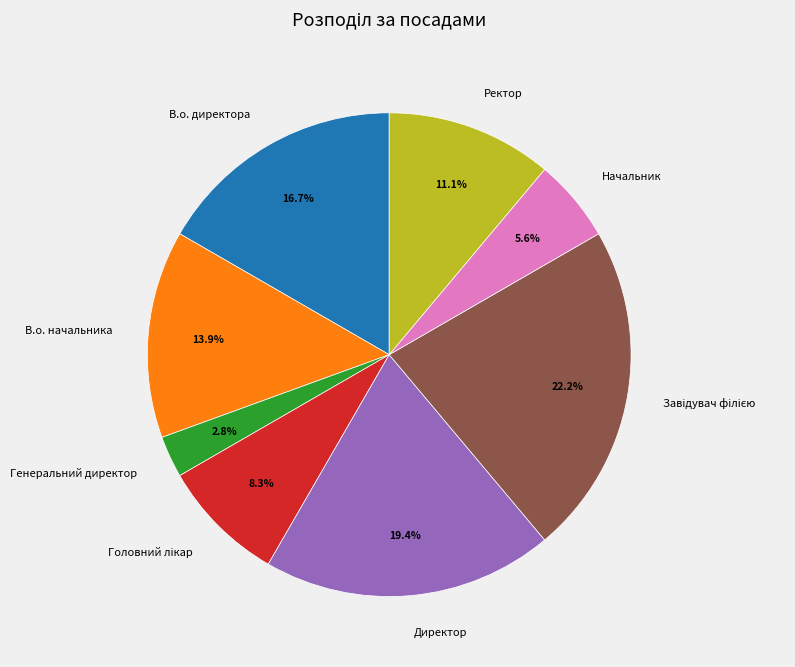

Which has a higher value, Генеральний директор or Директор?

Директор